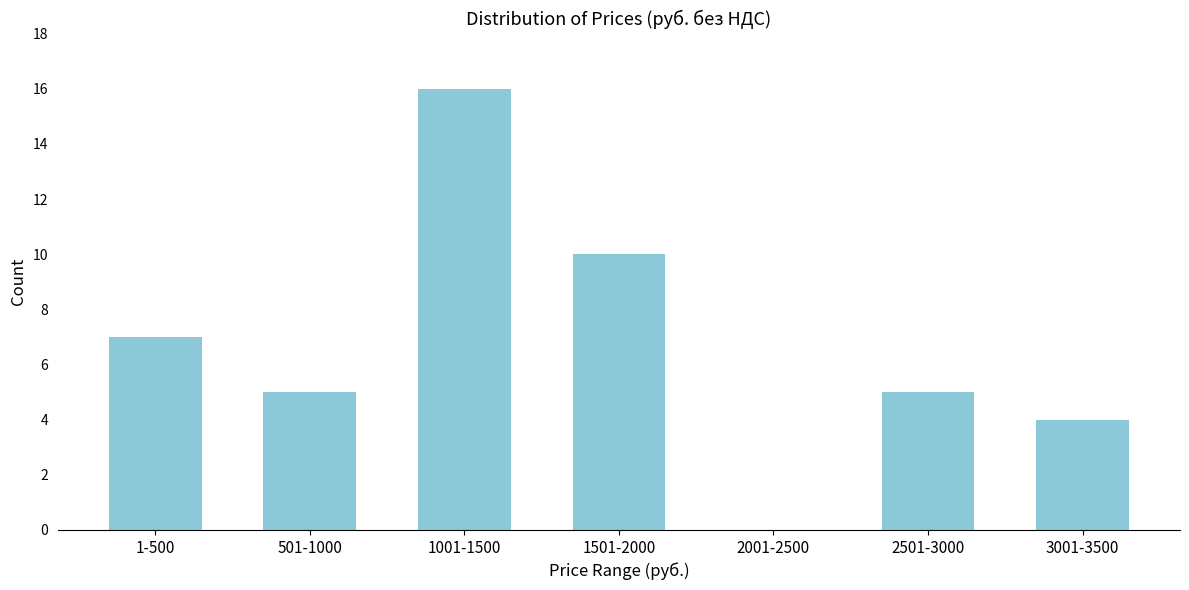

Reading left to right, extract all data points from this chart.

1-500=7	501-1000=5	1001-1500=16	1501-2000=10	2001-2500=0	2501-3000=5	3001-3500=4